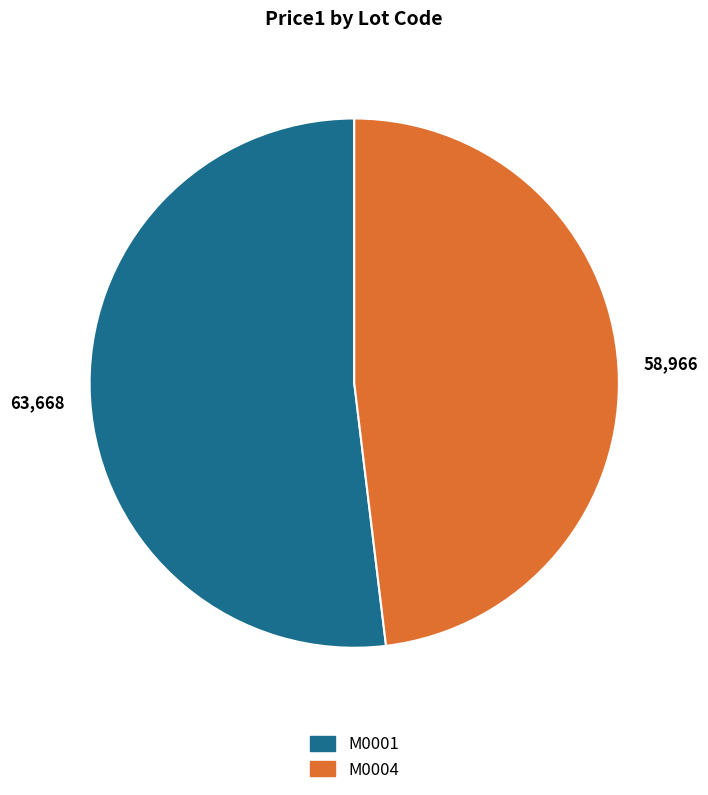

Is the sum of M0004 and M0001 greater than half?

Yes